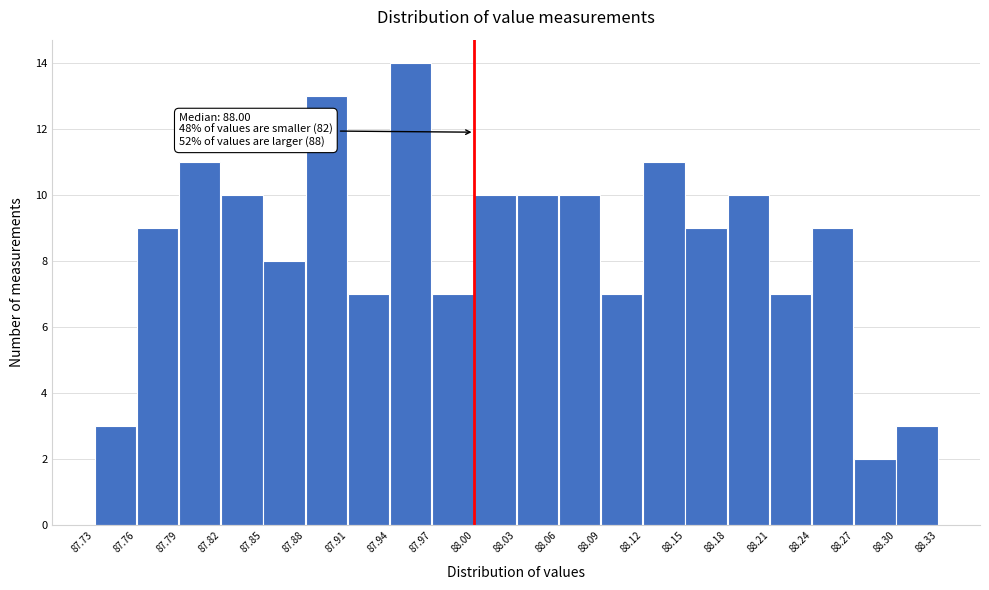

Over which range of the x-axis is the bar tallest?

87.94 to 87.97